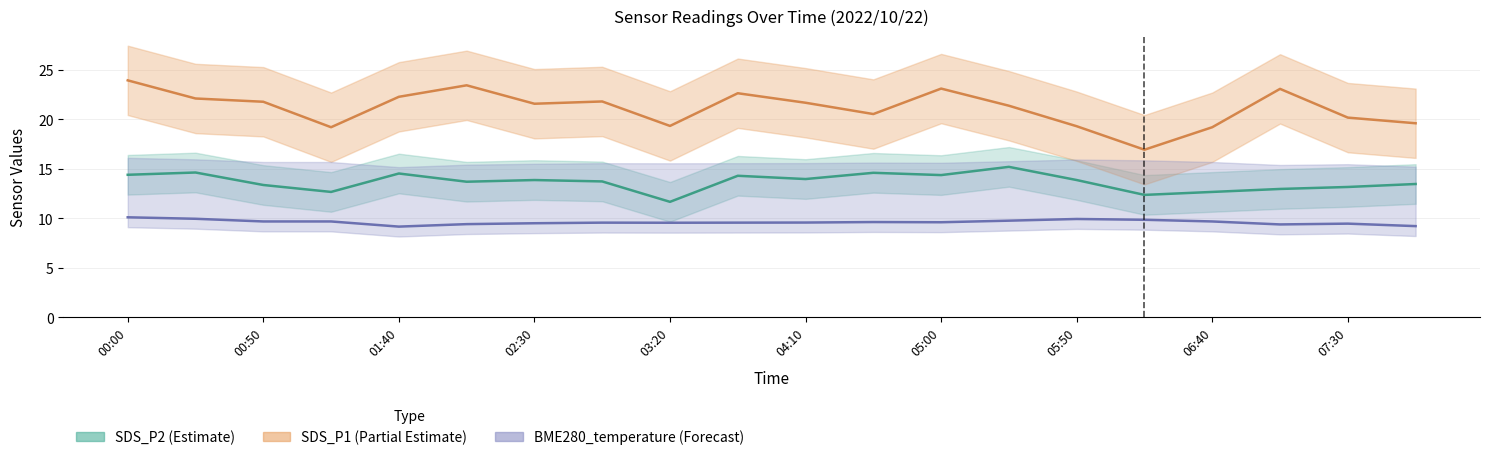

What is the minimum value for SDS_P1?

16.9